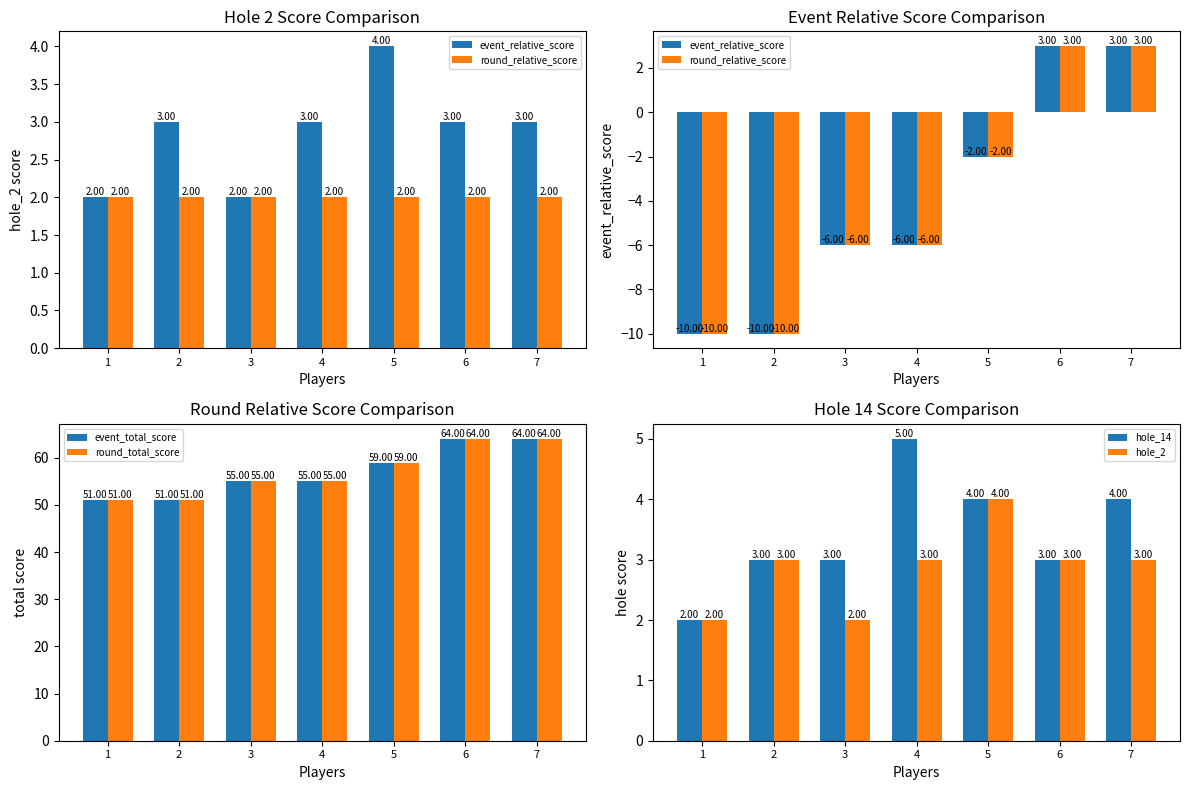

Is the value of hole_14 at 7 greater than the value of hole_2 at 7?

Yes